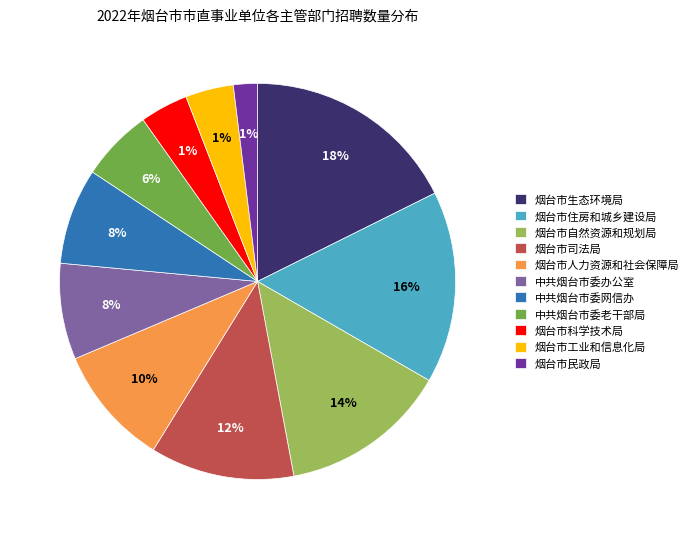

Does 烟台市自然资源和规划局 represent more than half of the total?

No